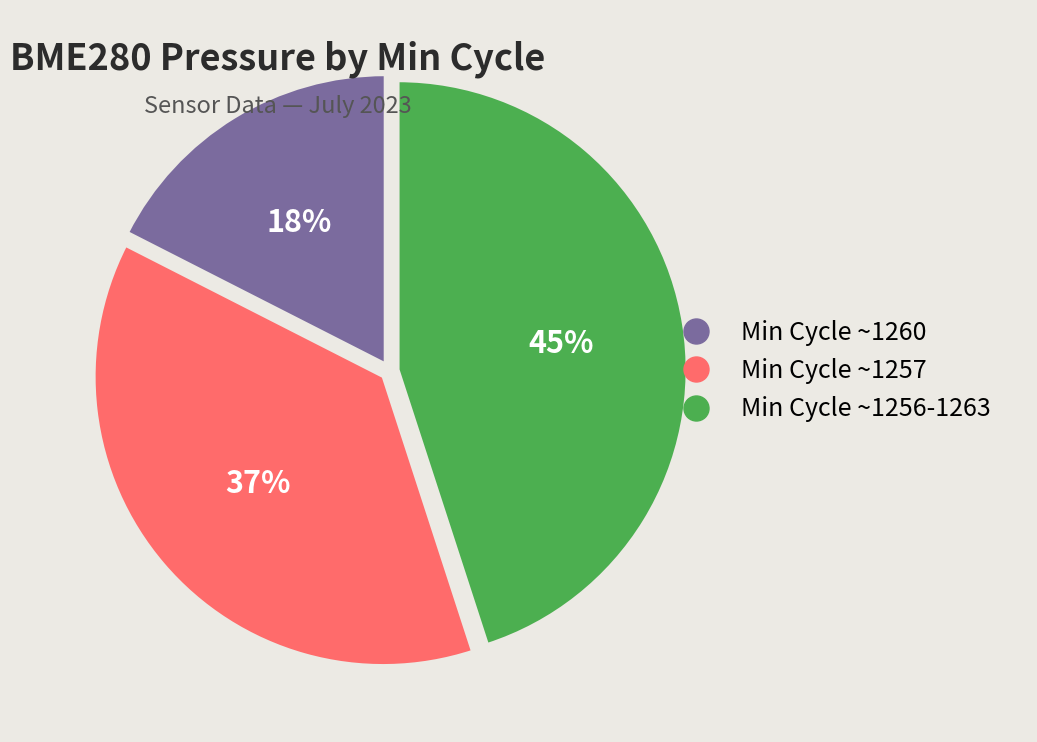

To the nearest percent, what is the average slice percentage?

33%